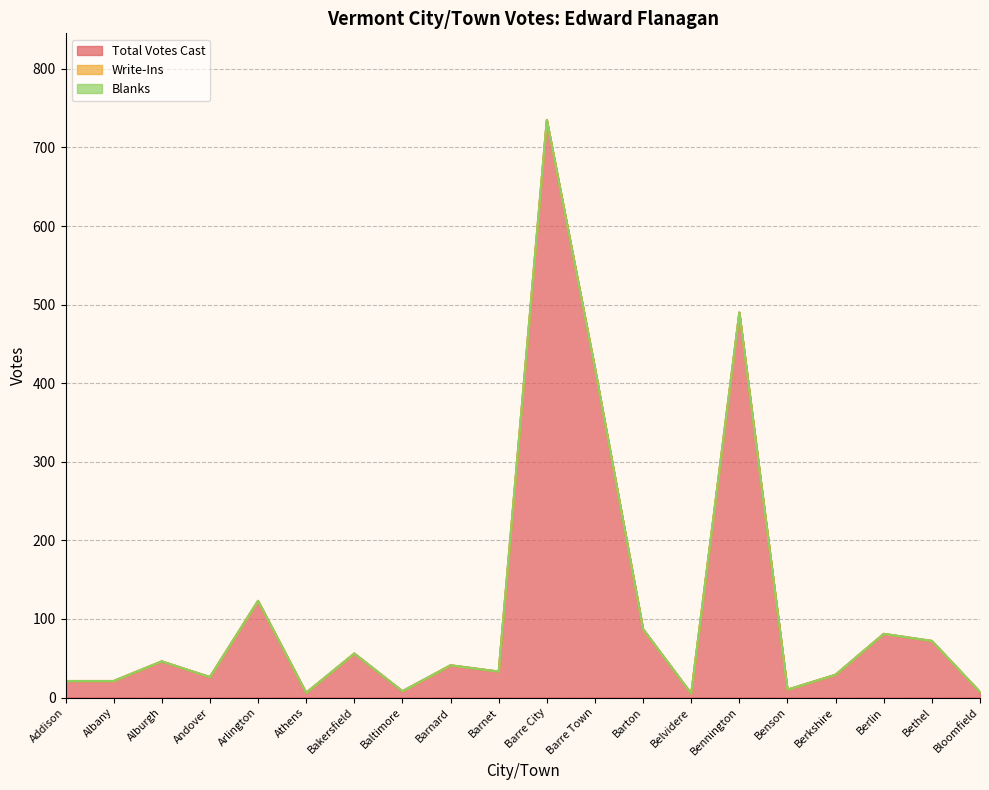

Is it true that Total Votes Cast equals 9 at Athens?

False